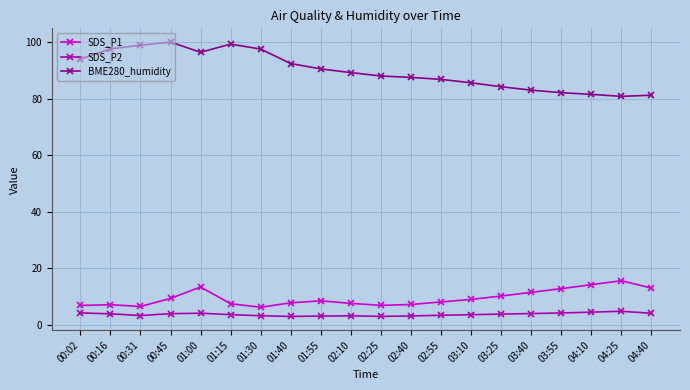

How many data points in BME280_humidity are less than 89?

10